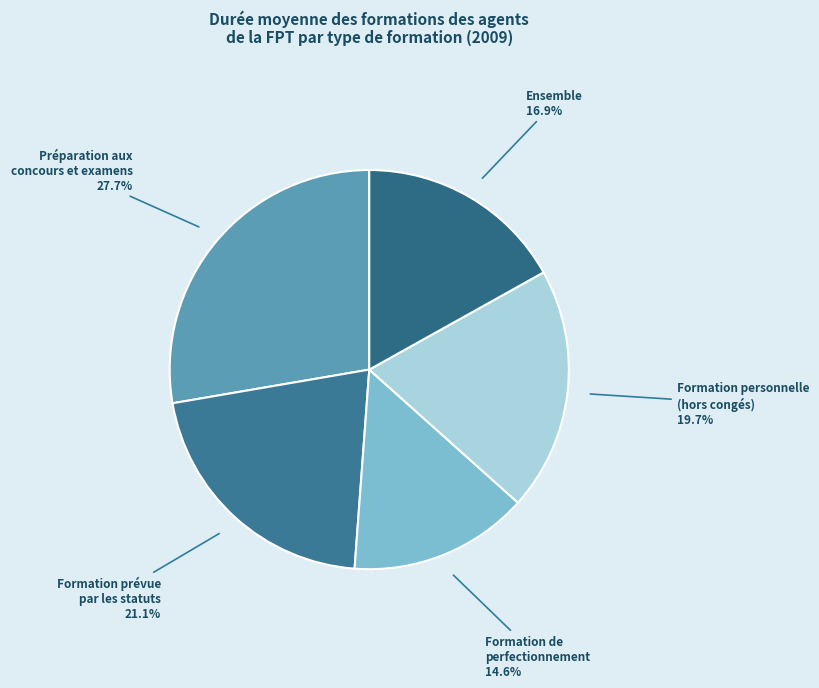

Is the sum of Formation personnelle (hors congés) and Formation de perfectionnement greater than half?

No